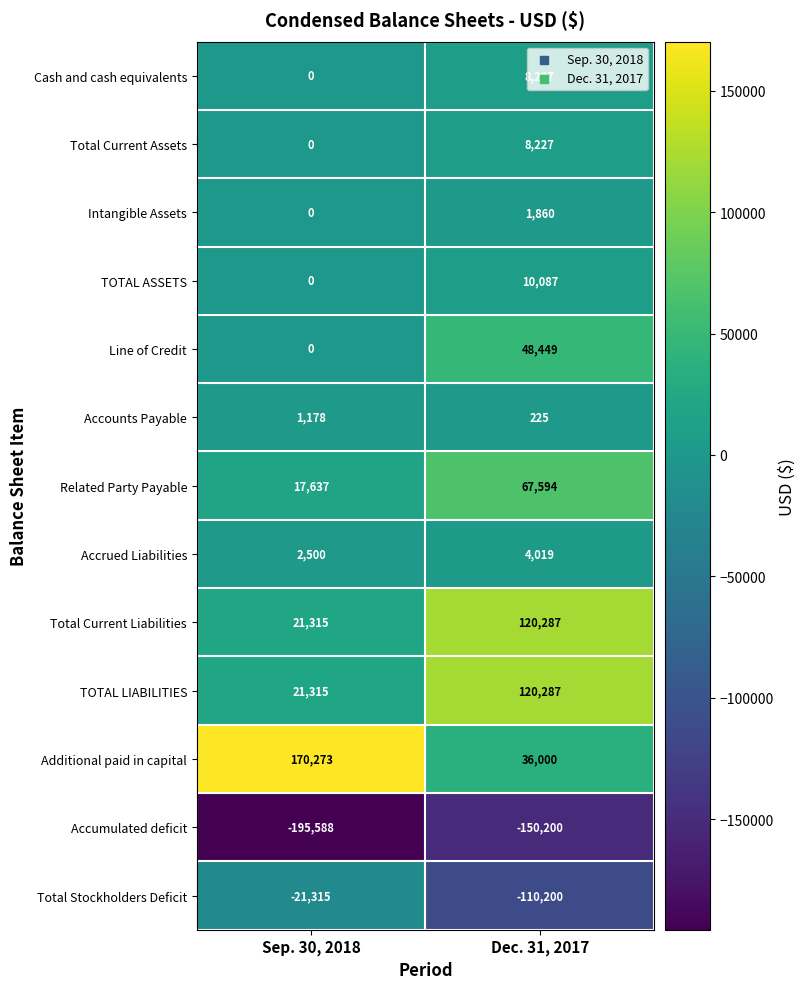

The Total Current Liabilities series shows 21315 at Sep. 30, 2018. True or false?

True